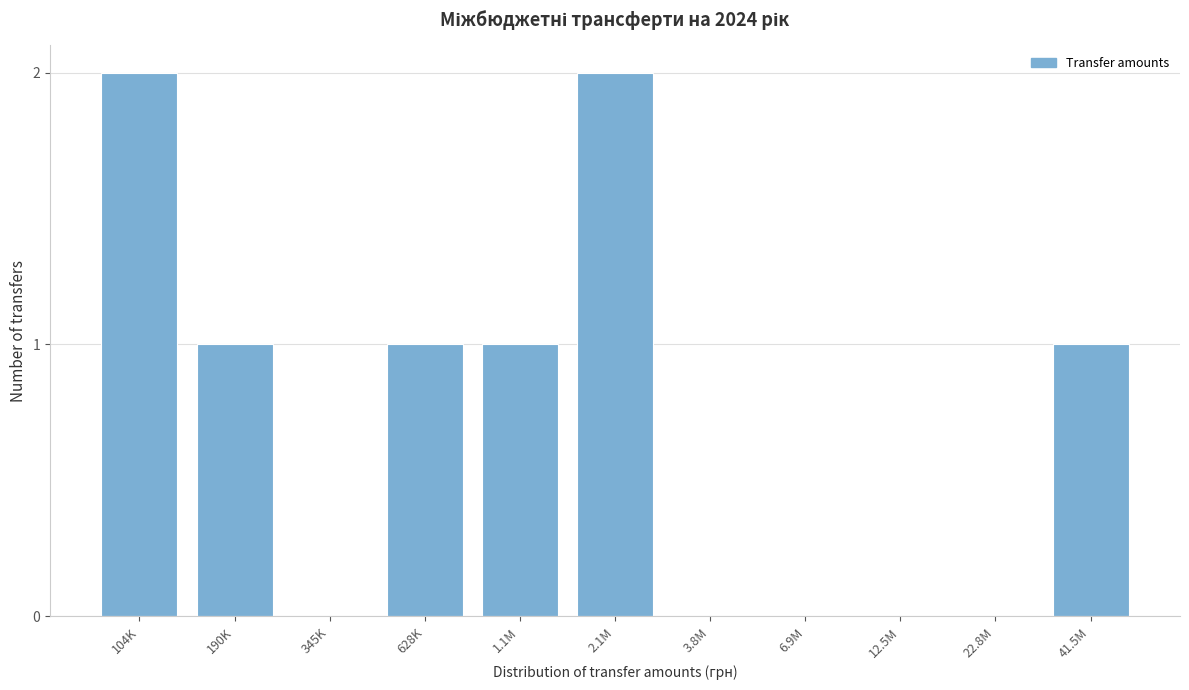

Reading left to right, what are all the values shown in this chart?

104K=2	190K=1	345K=0	628K=1	1.1M=1	2.1M=2	3.8M=0	6.9M=0	12.5M=0	22.8M=0	41.5M=1